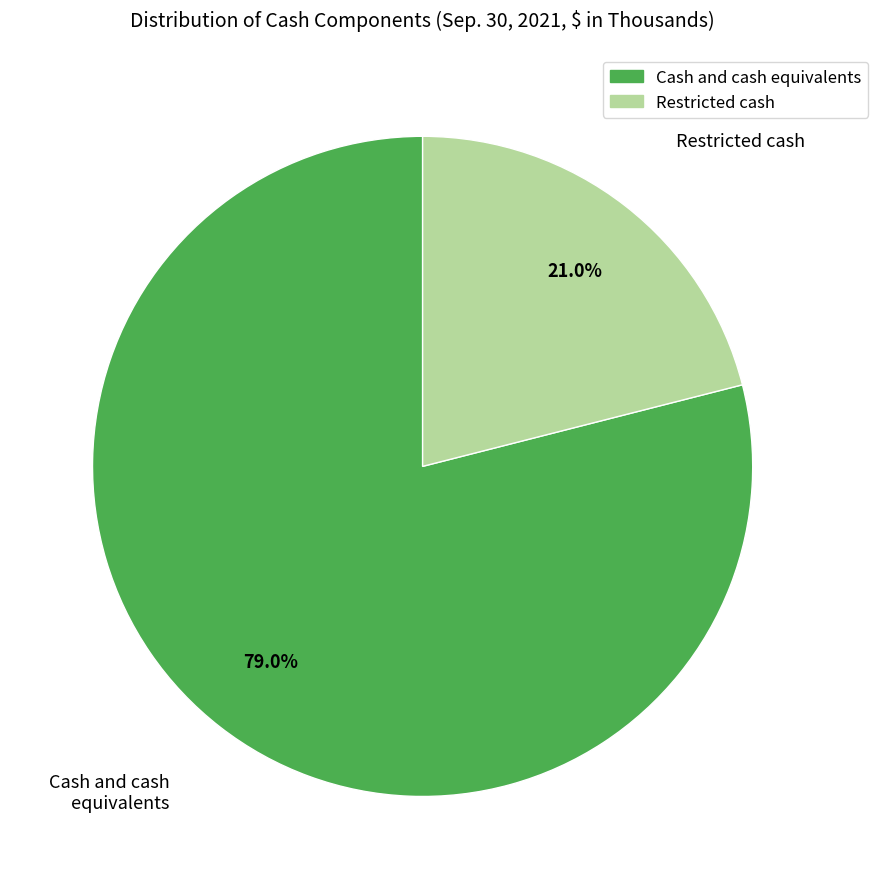

Combined, what portion of the pie is Restricted cash and Cash and cash equivalents?

100.0%